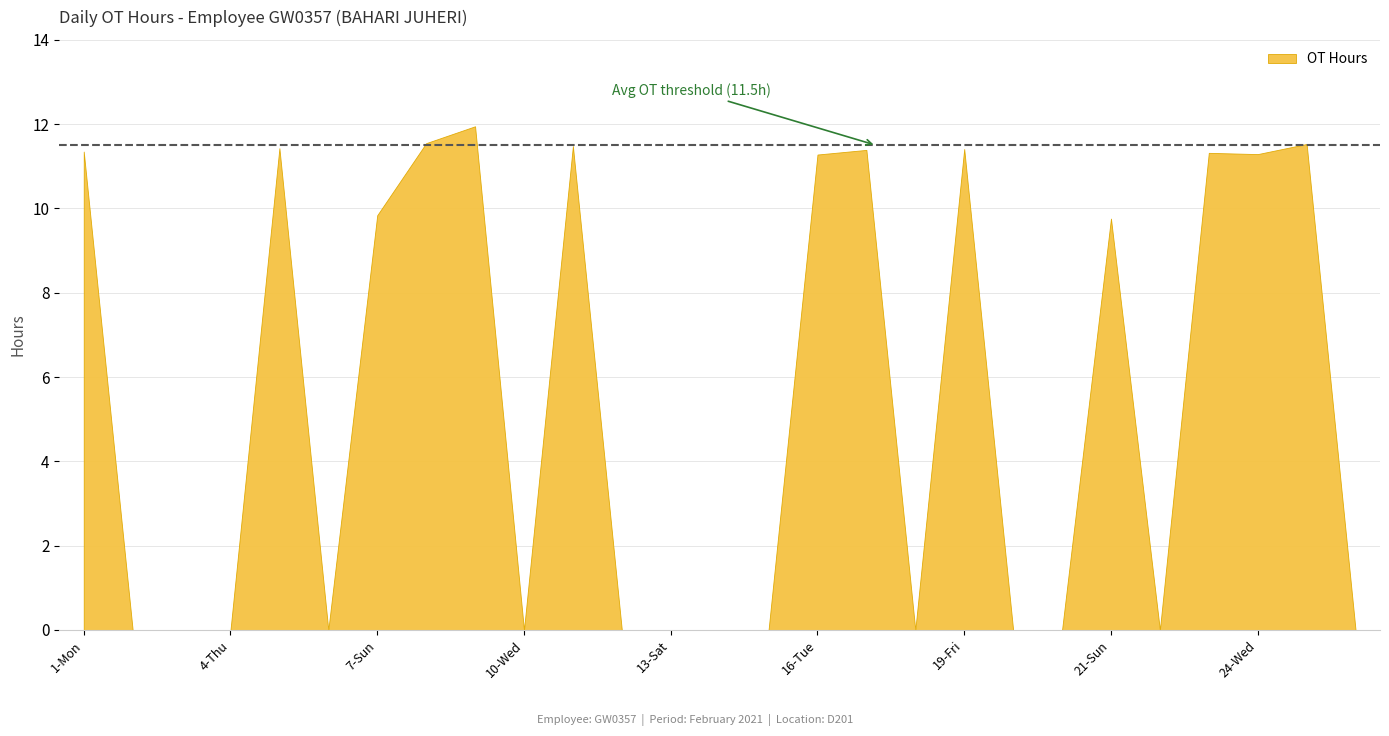

List the labels in order of value, largest first.

9-Tue, 8-Mon, 25-Thu, 11-Thu, 5-Fri, 19-Fri, 17-Wed, 1-Mon, 23-Tue, 24-Wed, 16-Tue, 7-Sun, 21-Sun, 2-Tue, 3-Wed, 4-Thu, 6-Sat, 10-Wed, 12-Fri, 13-Sat, 14-Sun, 15-Mon, 18-Thu, 19-Fri(2), 20-Sat, 22-Mon, 26-Fri